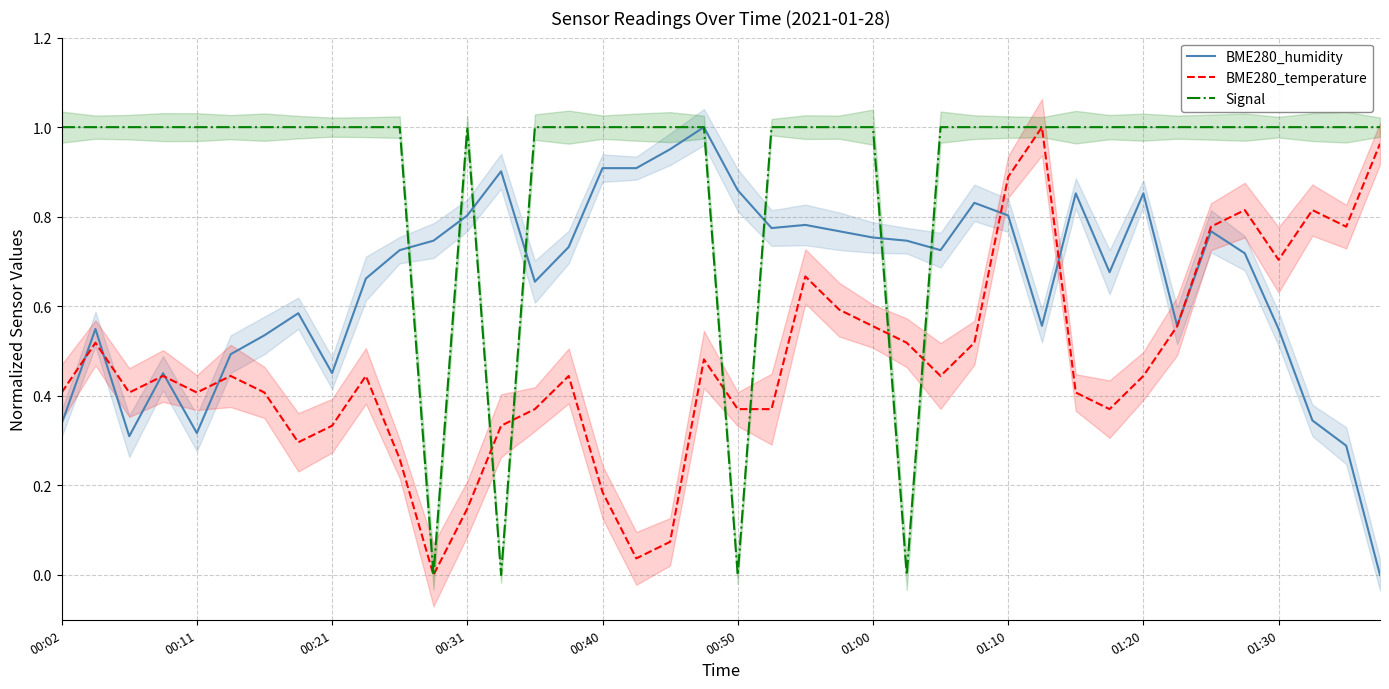

How many interior local peaks does the BME280_temperature series have?

10